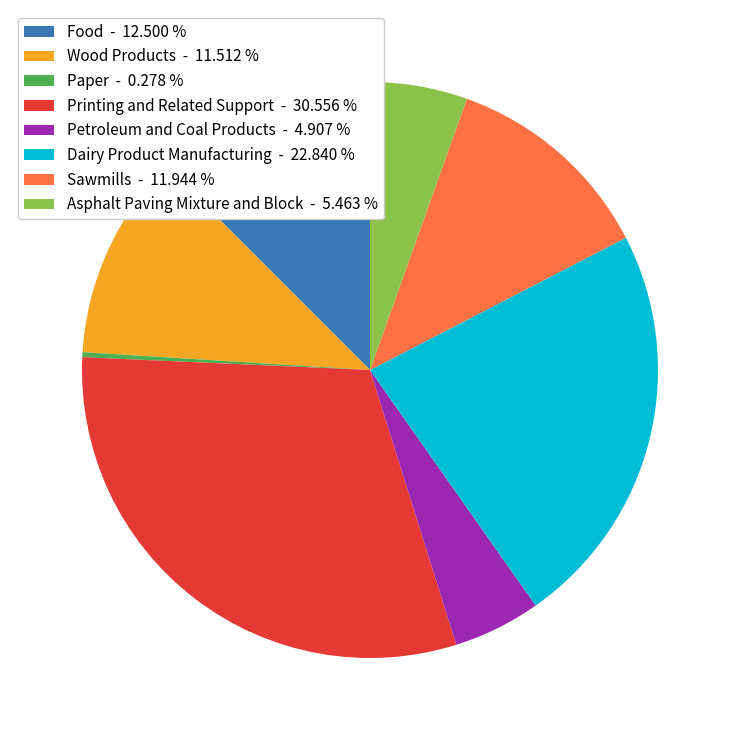

Is it true that Sawmills is 5% of the pie?

False